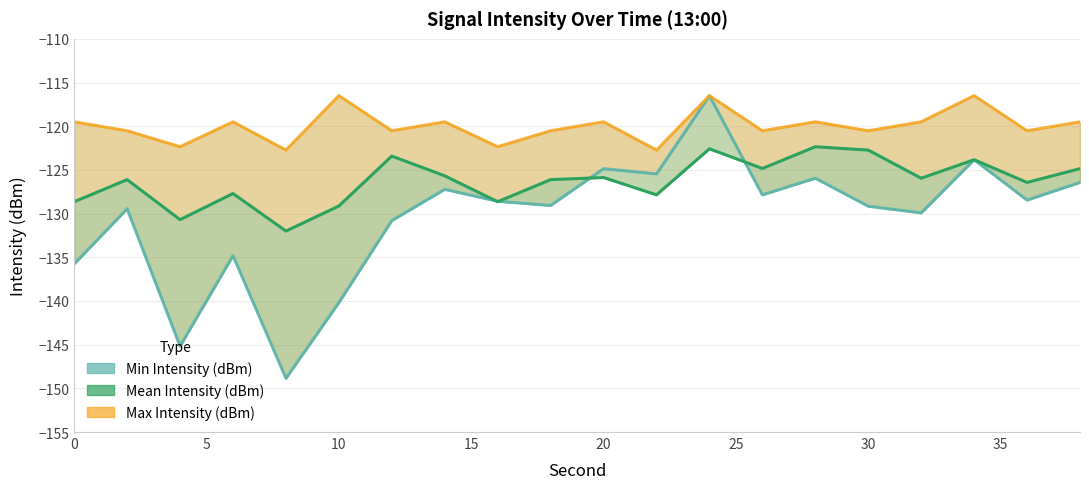

How many values in the Min Intensity (dBm) series exceed -128?

8